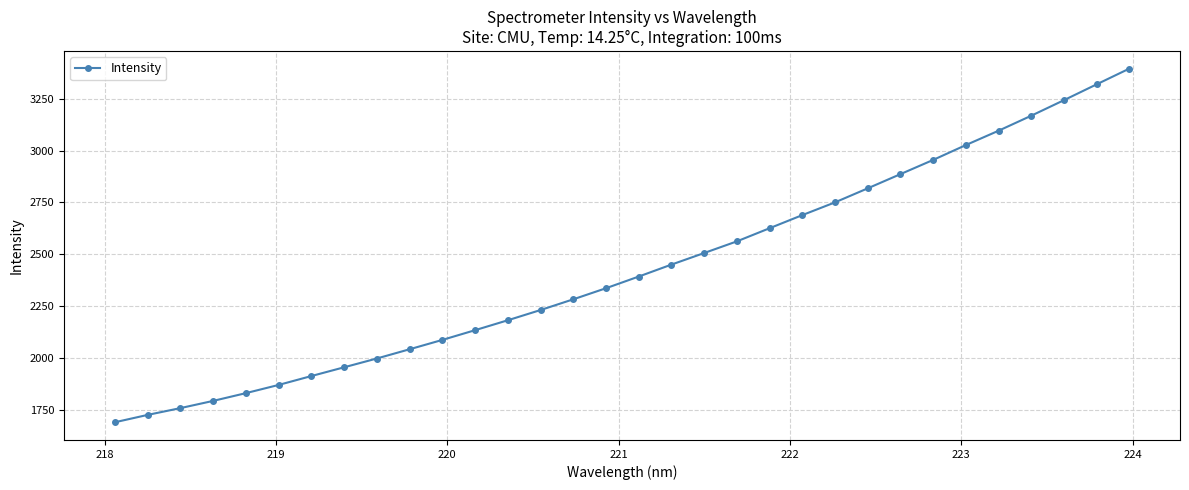

What is the value of the 21st point from the left?

2625.6